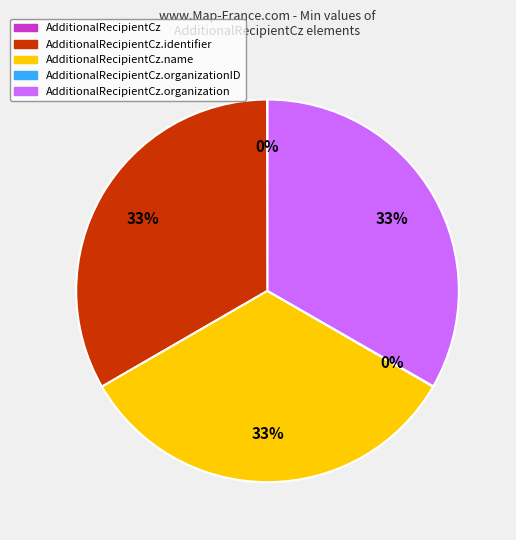

Is there a majority slice in this chart?

No